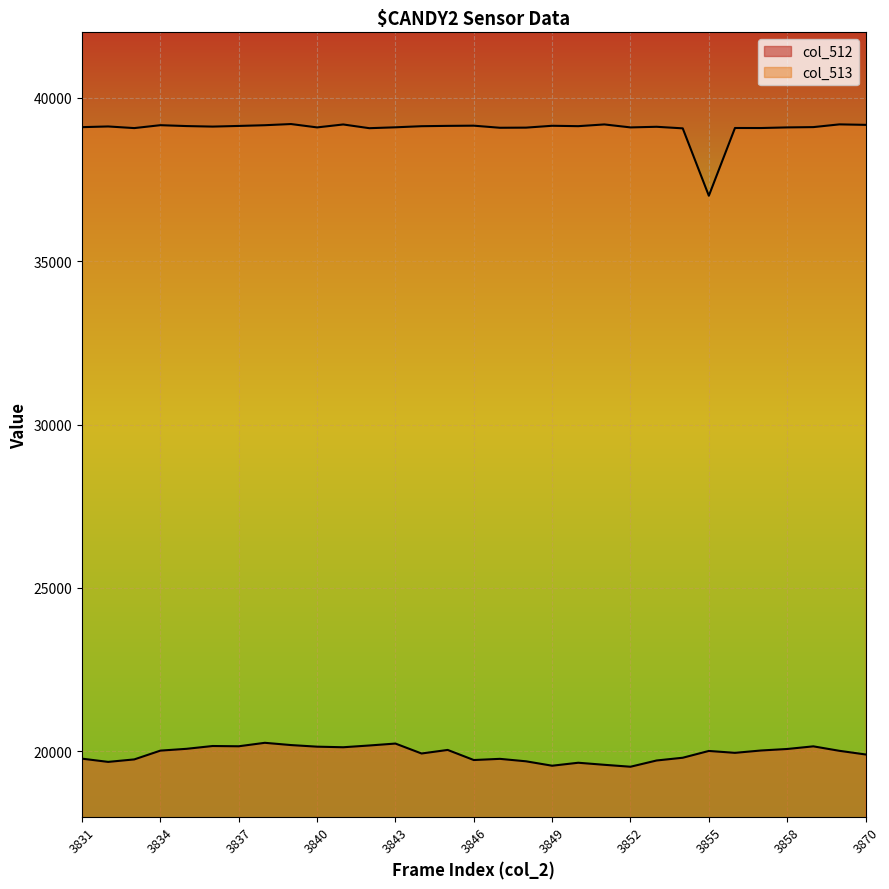

How many values in the col_513 series are below 39116?

15